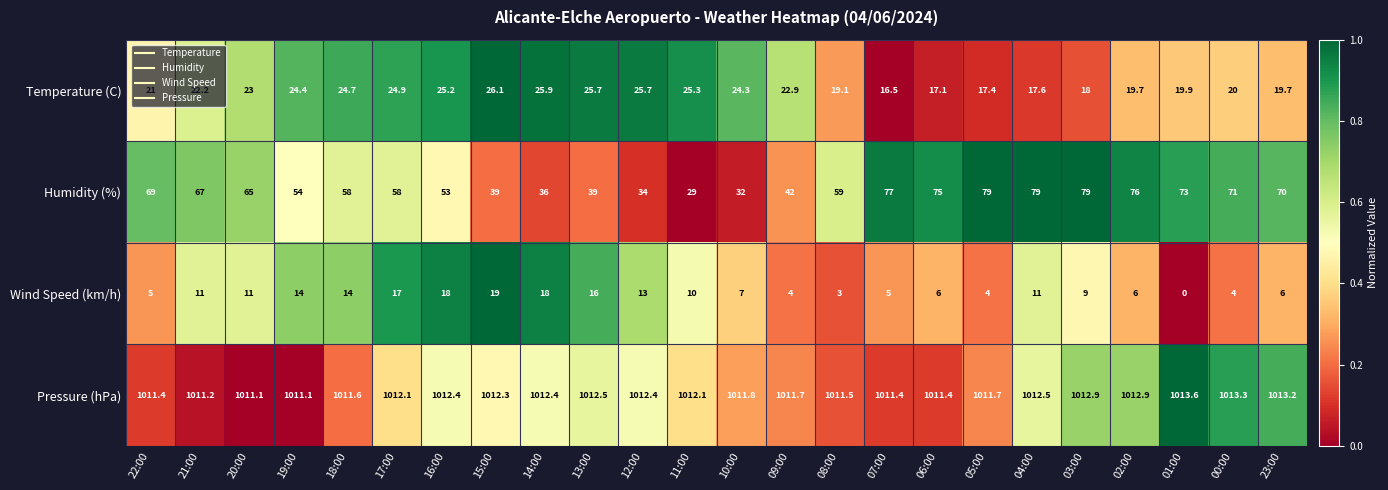

True or false: Pressure (hPa) has a value of 1012.3 at 15:00.

True